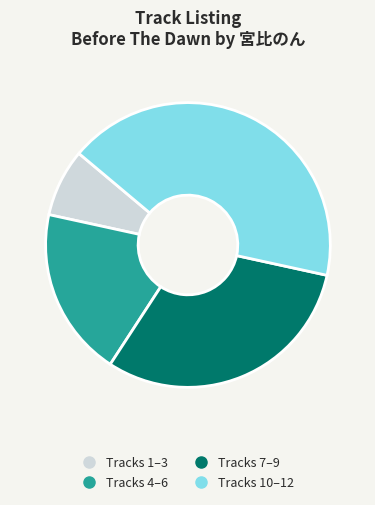

Does any single category account for the majority?

No